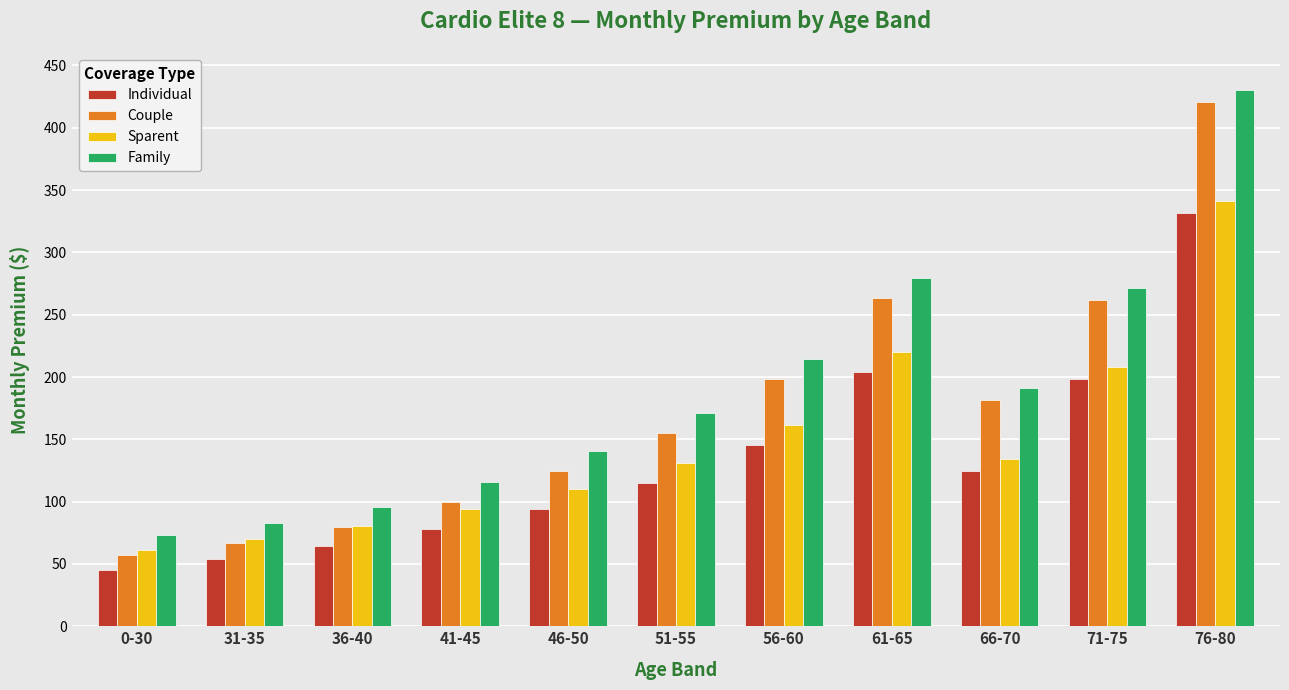

Is the value of Couple at 31-35 greater than the value of Family at 66-70?

No